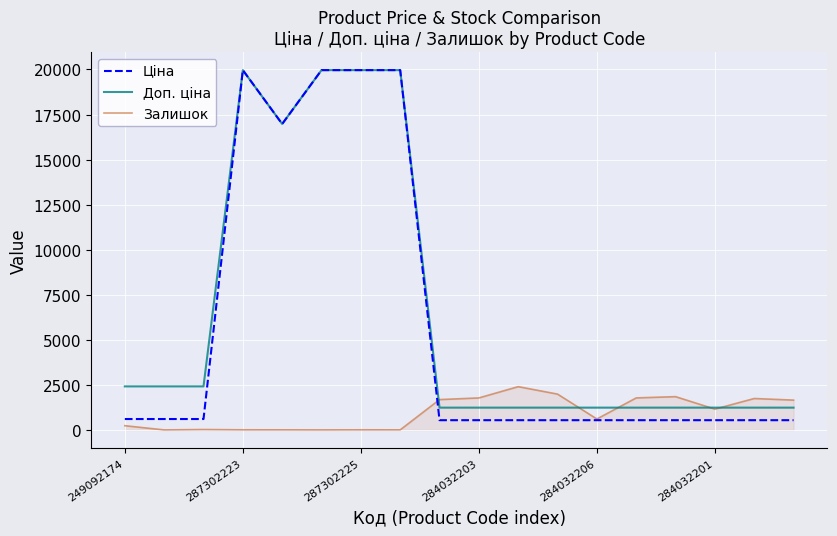

What is the greatest value displayed?

19964.2